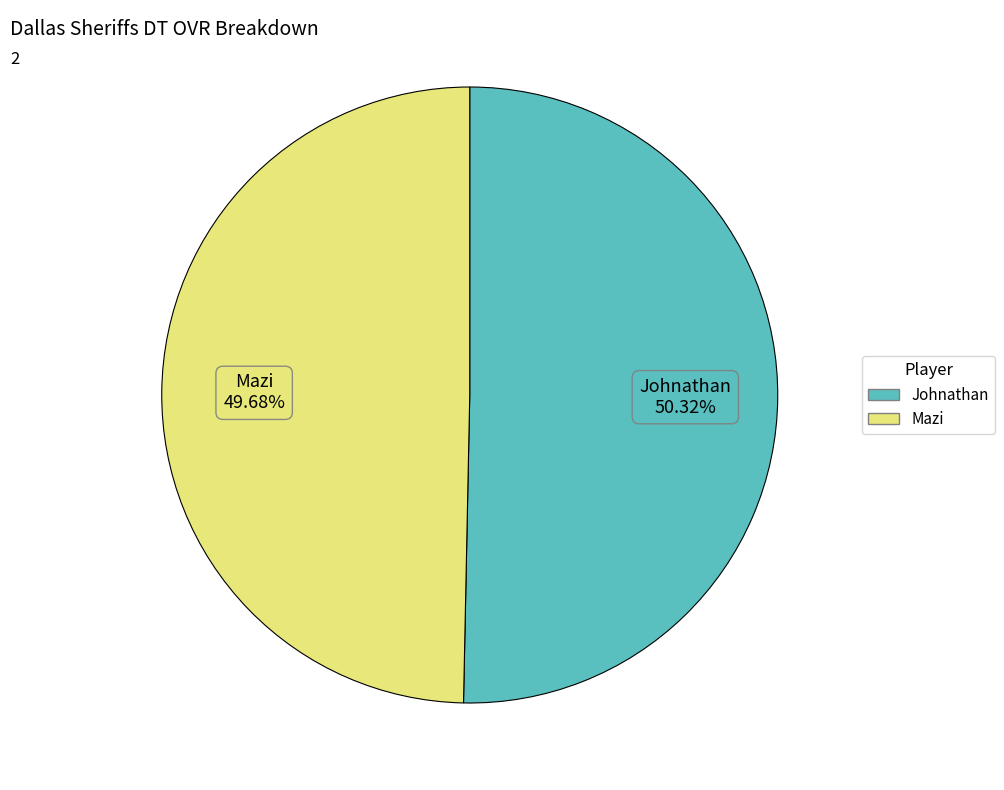

Which category accounts for the majority?

Johnathan